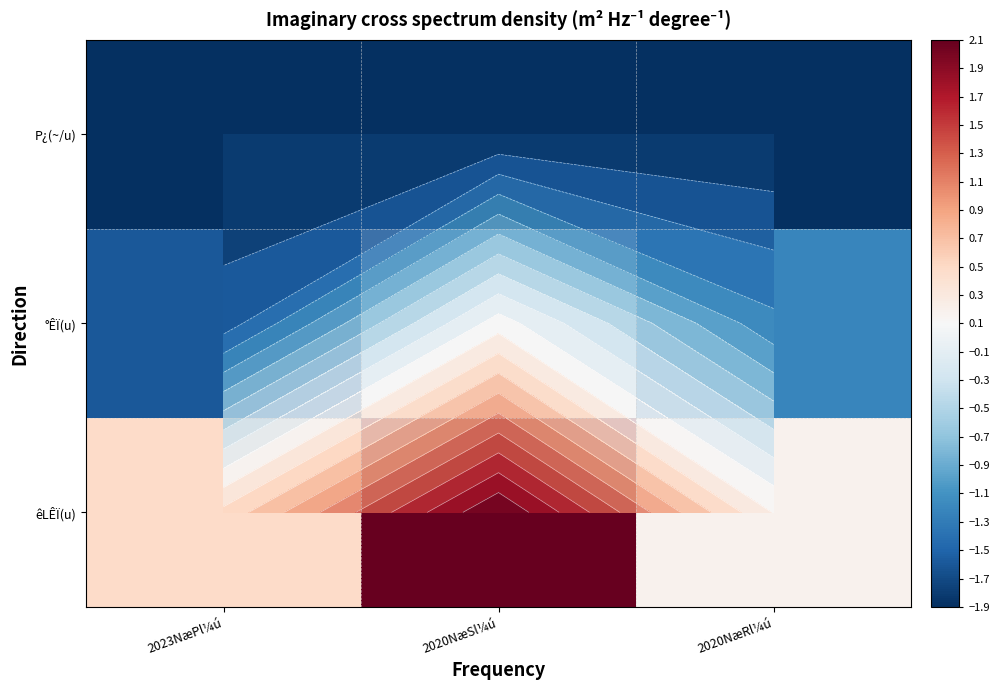

What is the average value of the P¿(~/u) series?

-1.9